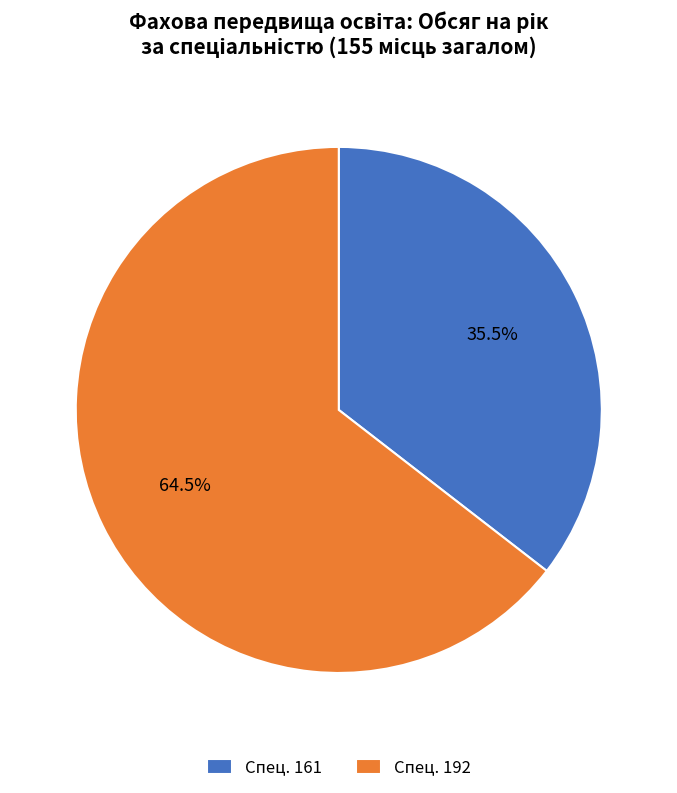

What is the smallest slice in the pie chart?

Спец. 161